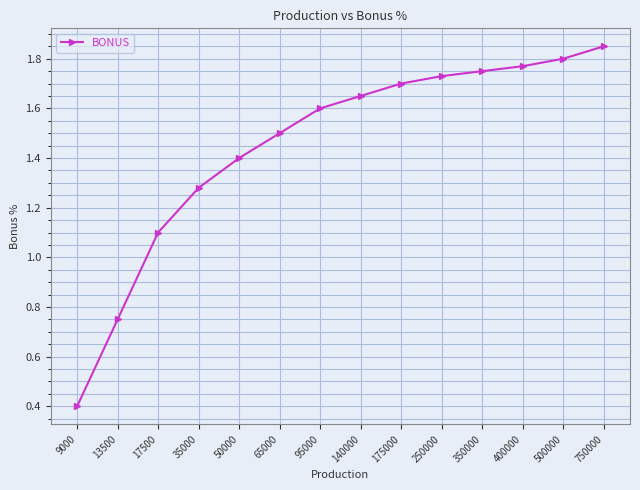

At which label does the data first exceed 1?

17500